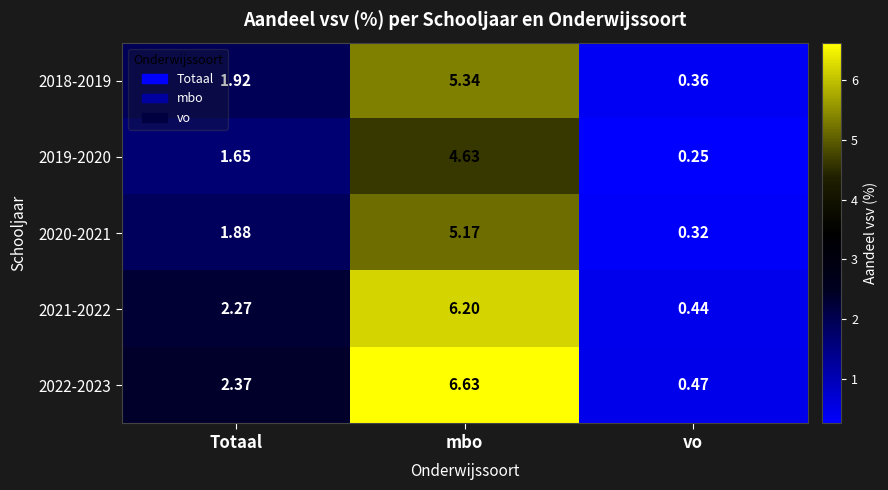

At which label does 2020-2021 reach its minimum?

vo